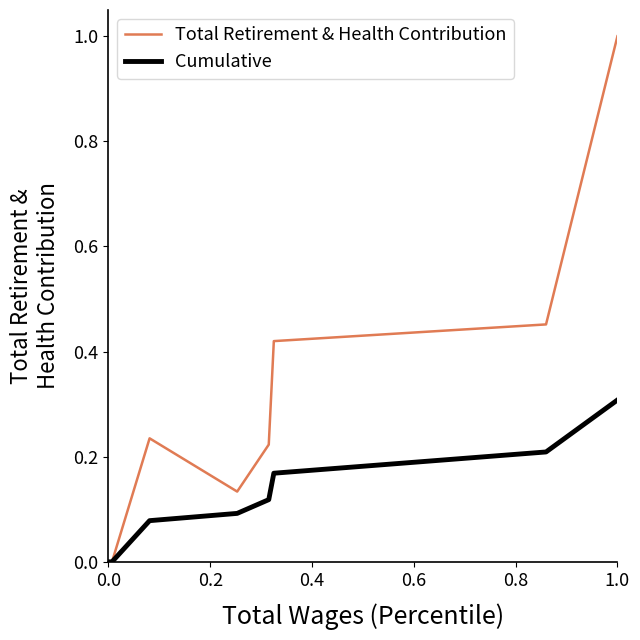

What is the greatest value displayed?

1.0